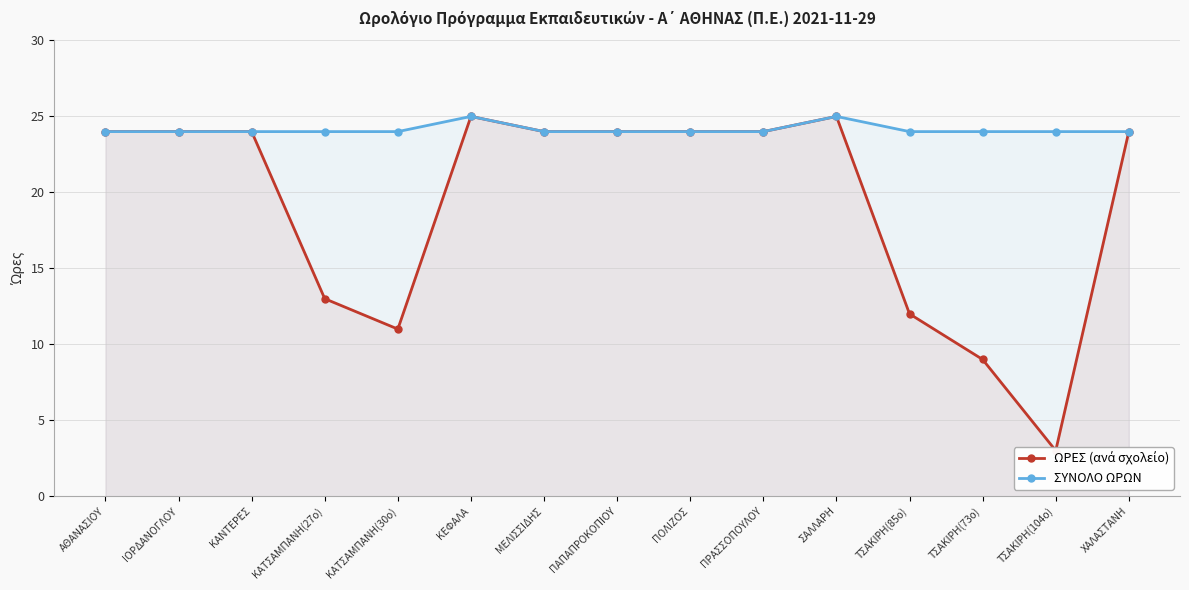

Reading right to left, extract all data points from this chart.

ΩΡΕΣ (ανά σχολείο): 24	3	9	12	25	24	24	24	24	25	11	13	24	24	24
ΣΥΝΟΛΟ ΩΡΩΝ: 24	24	24	24	25	24	24	24	24	25	24	24	24	24	24